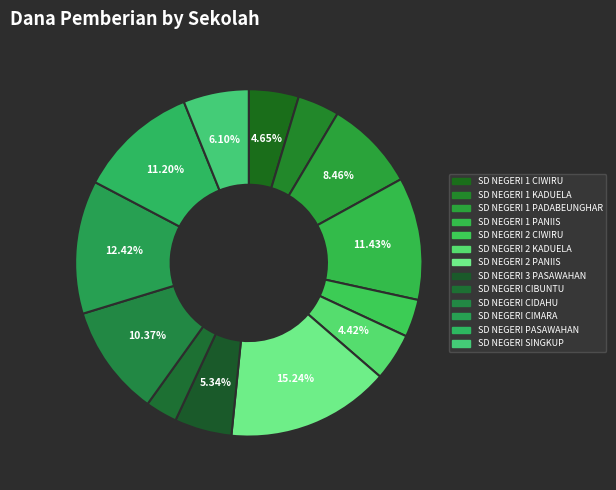

What is the change in value from SD NEGERI 1 PADABEUNGHAR to SD NEGERI CIMARA?

+11700000